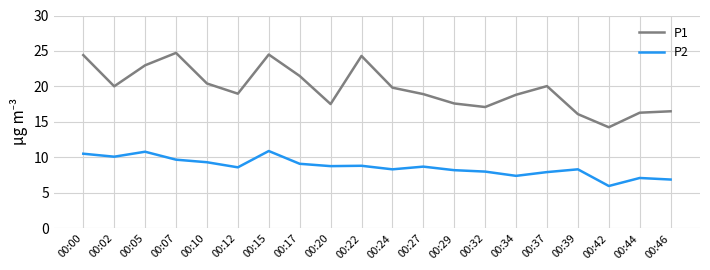

Is the value of P2 at 00:46 greater than the value of P1 at 00:44?

No